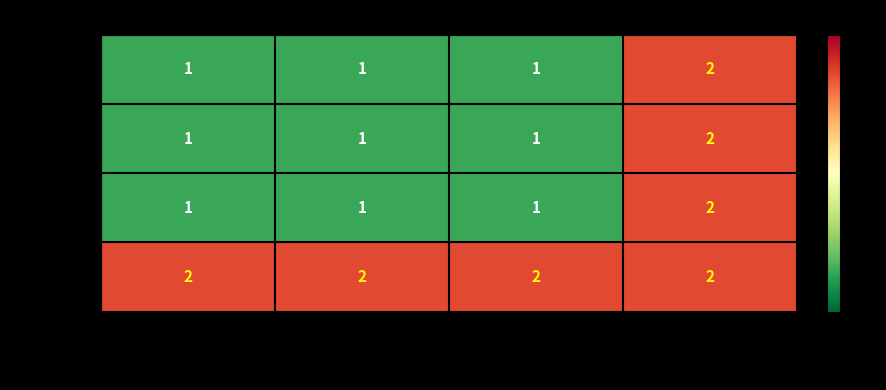

What is the total value across all series at WWHV051759?

5